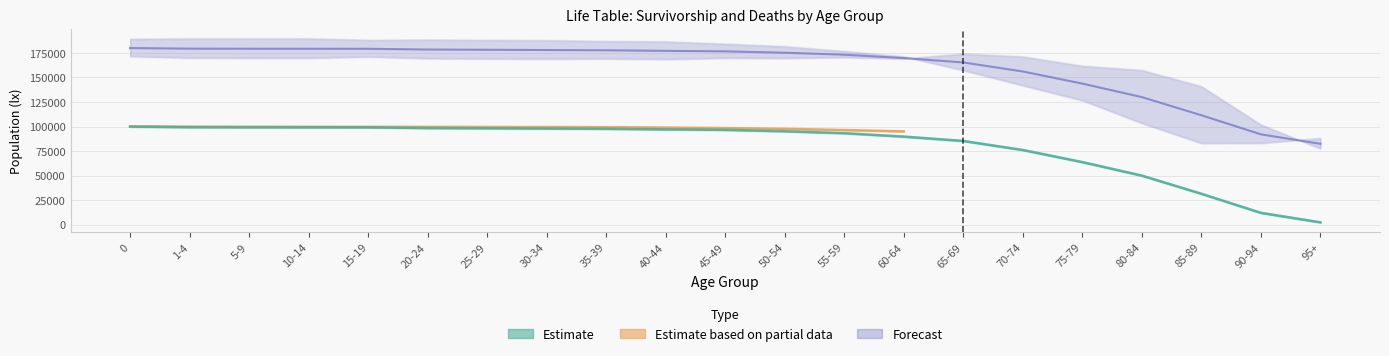

What is the highest value of the lx_male series?

100000